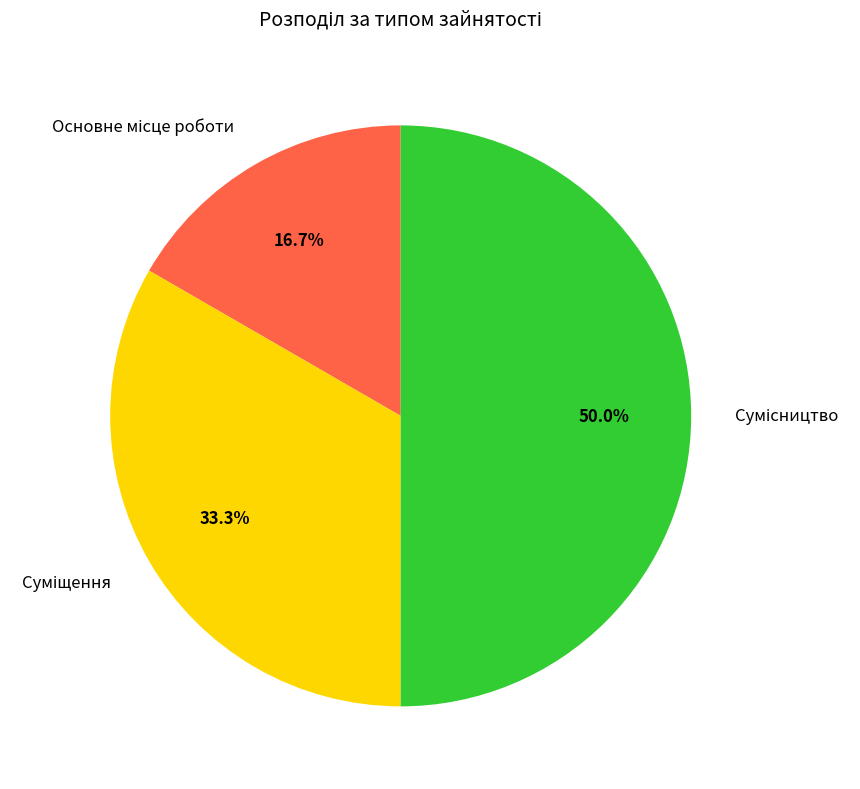

What is the change in value from Основне місце роботи to Суміщення?

+1